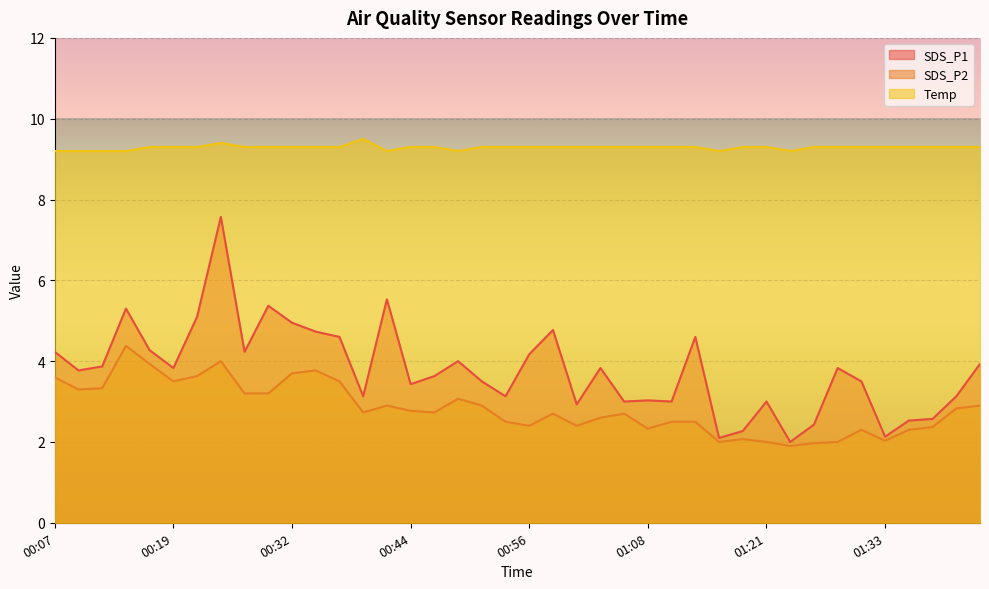

Which category has the highest value in the SDS_P2 series?

00:14